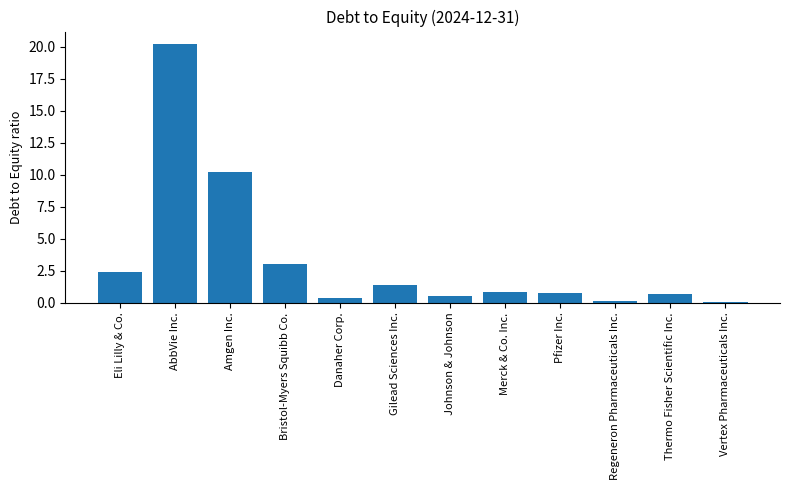

The chart shows a value of 0.7 at Pfizer Inc.. True or false?

True